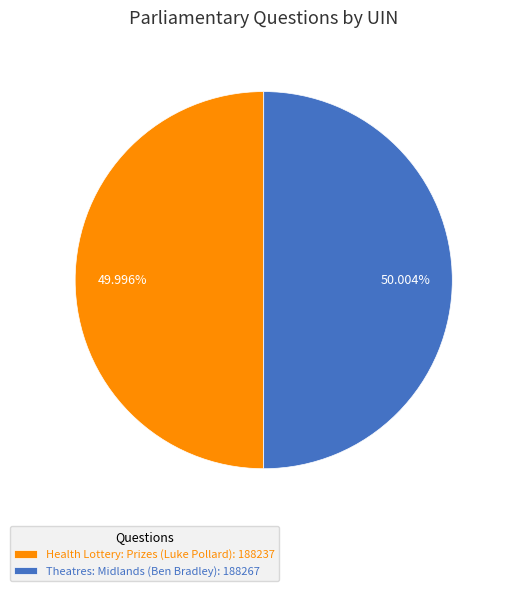

Is the sum of Health Lottery: Prizes (Luke Pollard): 188237 and Theatres: Midlands (Ben Bradley): 188267 greater than half?

Yes